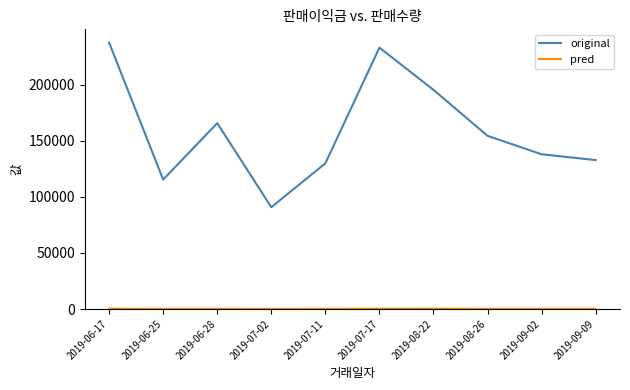

Between 2019-07-02 and 2019-07-11, which series saw the biggest shift?

original